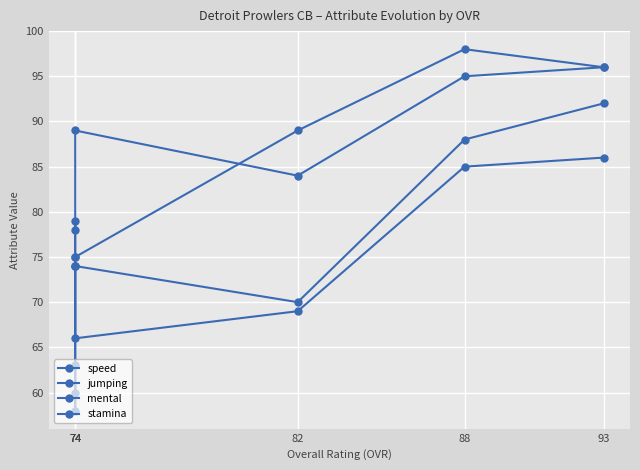

How many interior local peaks does the mental series have?

1